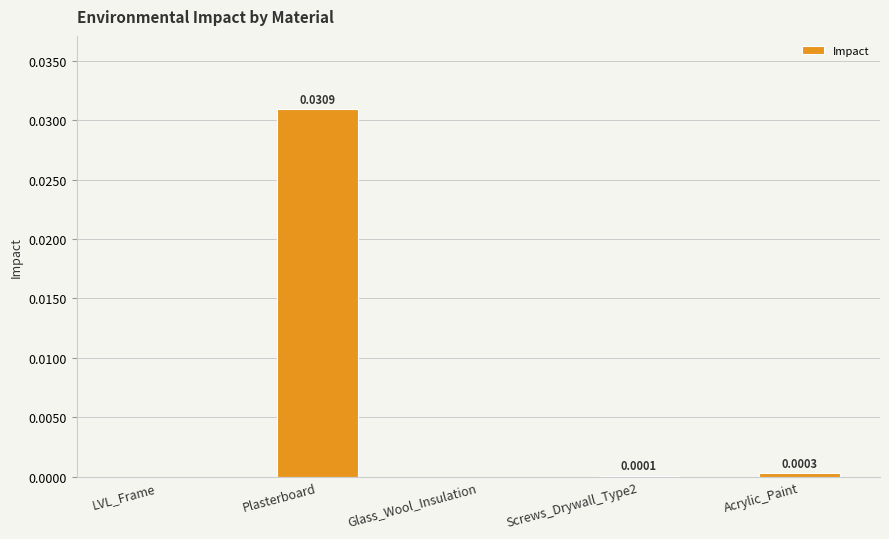

Between Screws_Drywall_Type2 and LVL_Frame, which is larger?

Screws_Drywall_Type2